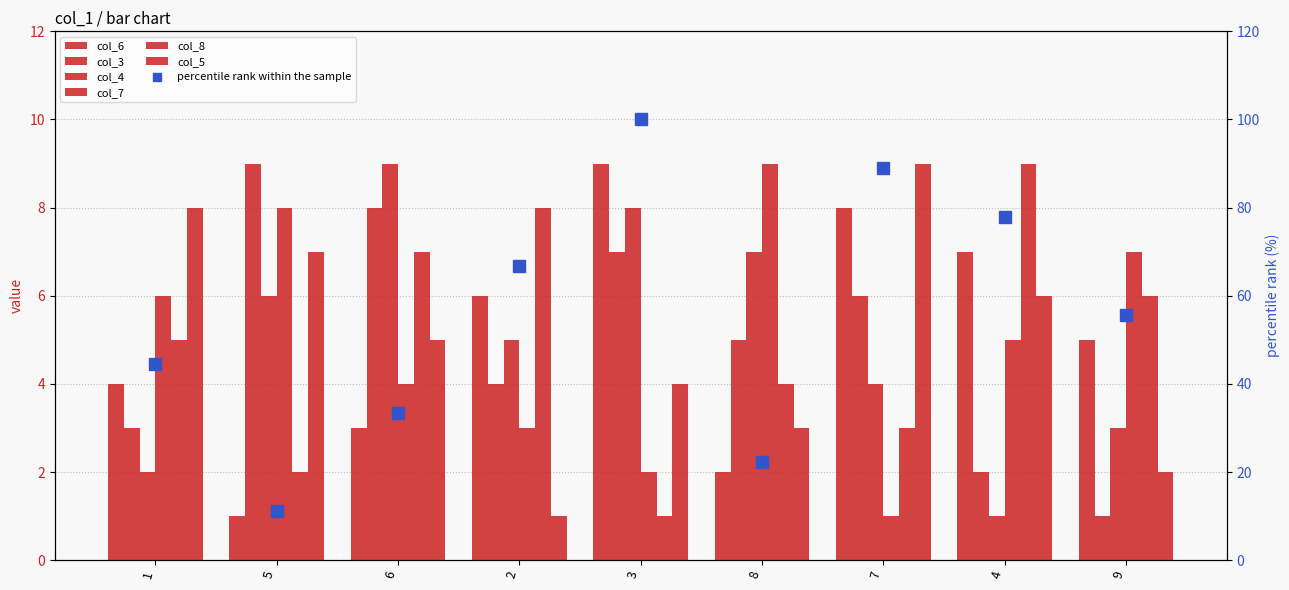

Which series has the largest range (max minus min)?

col_6